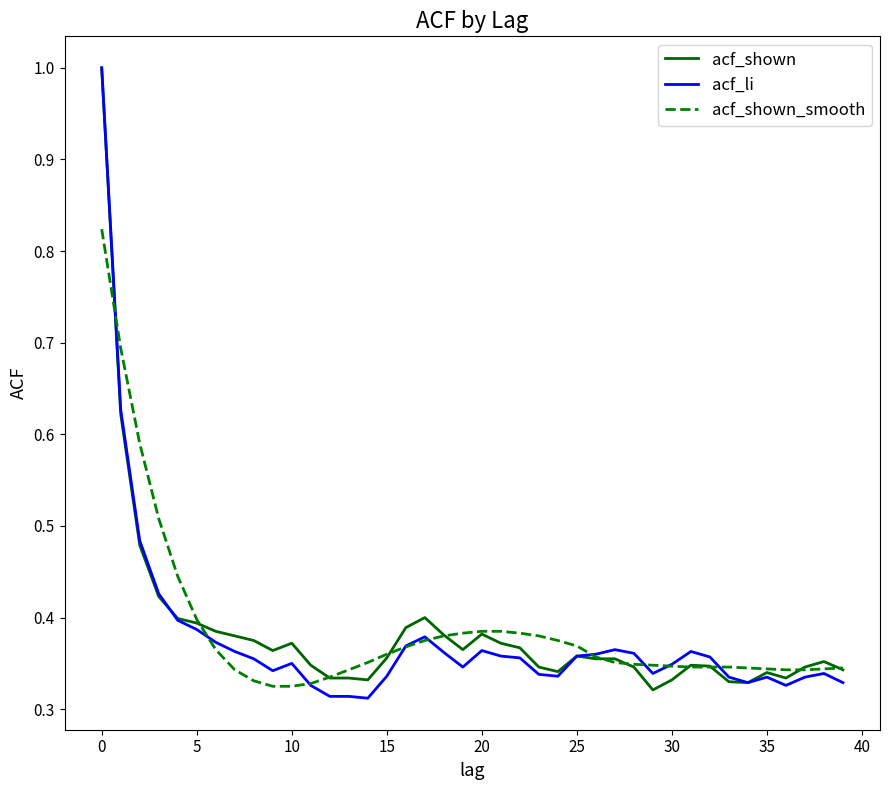

What is the maximum value shown in the chart?

1.0